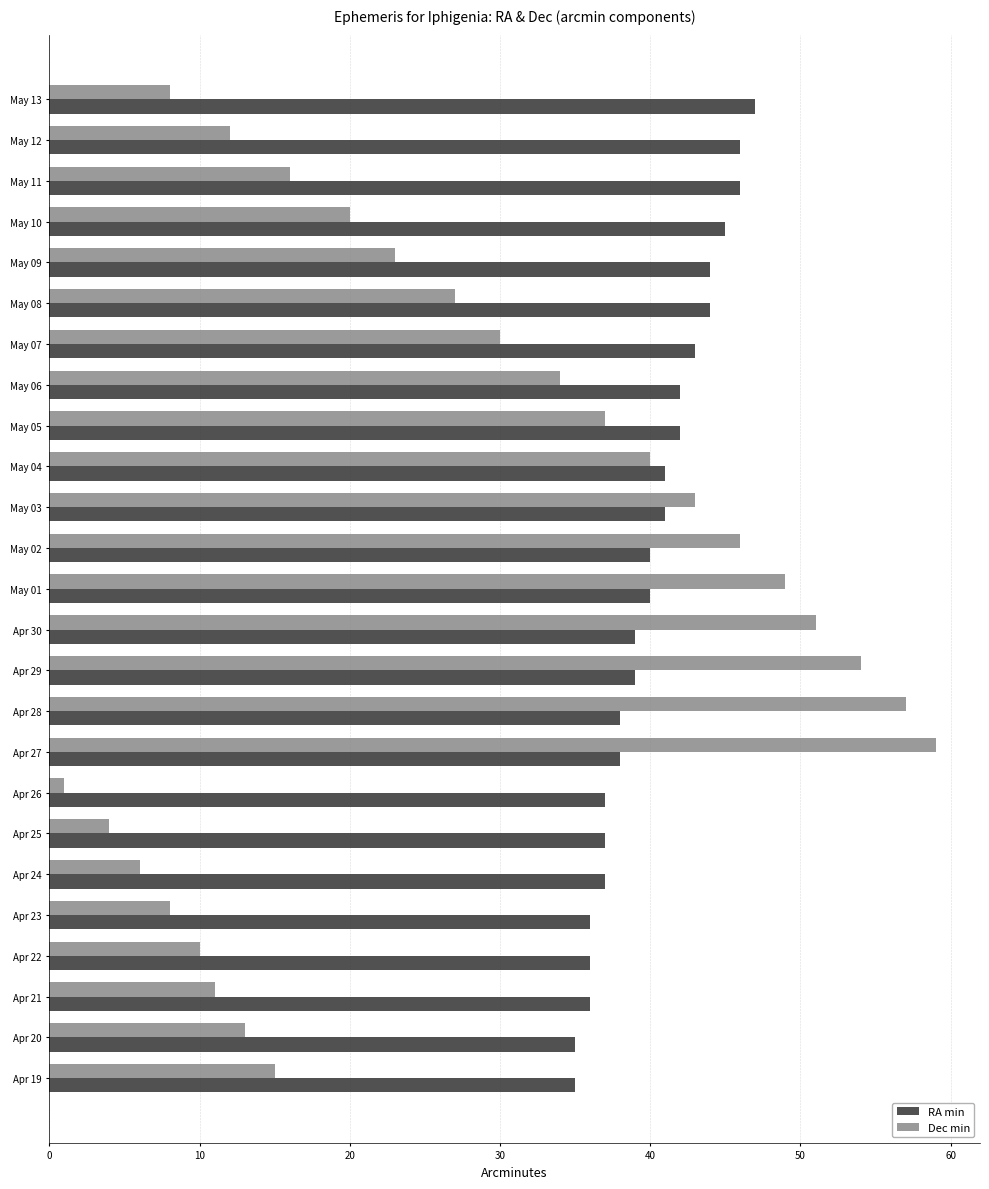

At which category does the chart reach its peak across all series?

Apr 27